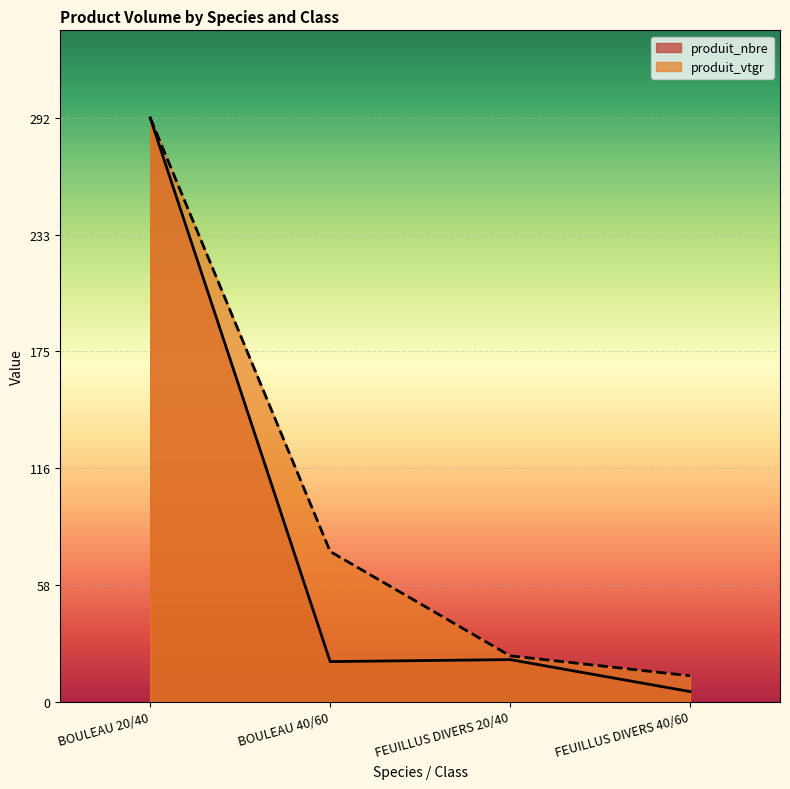

What is the value of the produit_nbre point at the 3rd from the left?

21.0